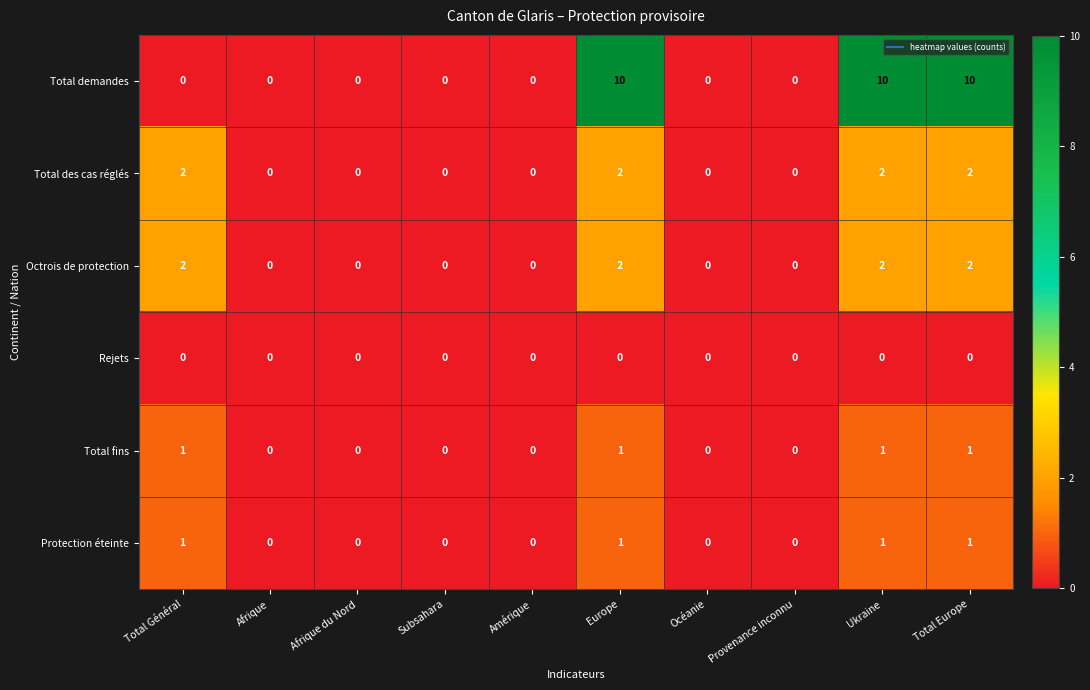

At how many categories does at least one series exceed 8?

3